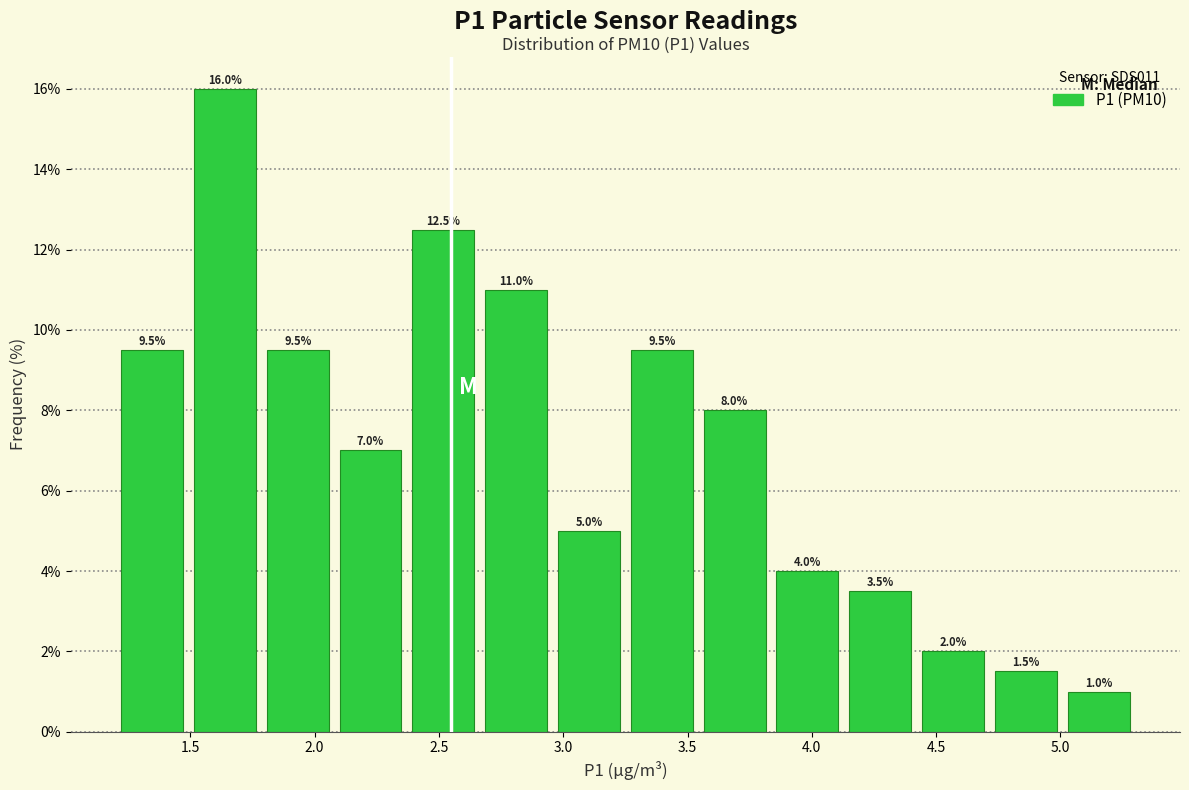

How tall is the bar that spans 3.25 to 3.55 on the x-axis? The bar edges are not printed on the chart, so give them approximately, as read against the axis.

9.5